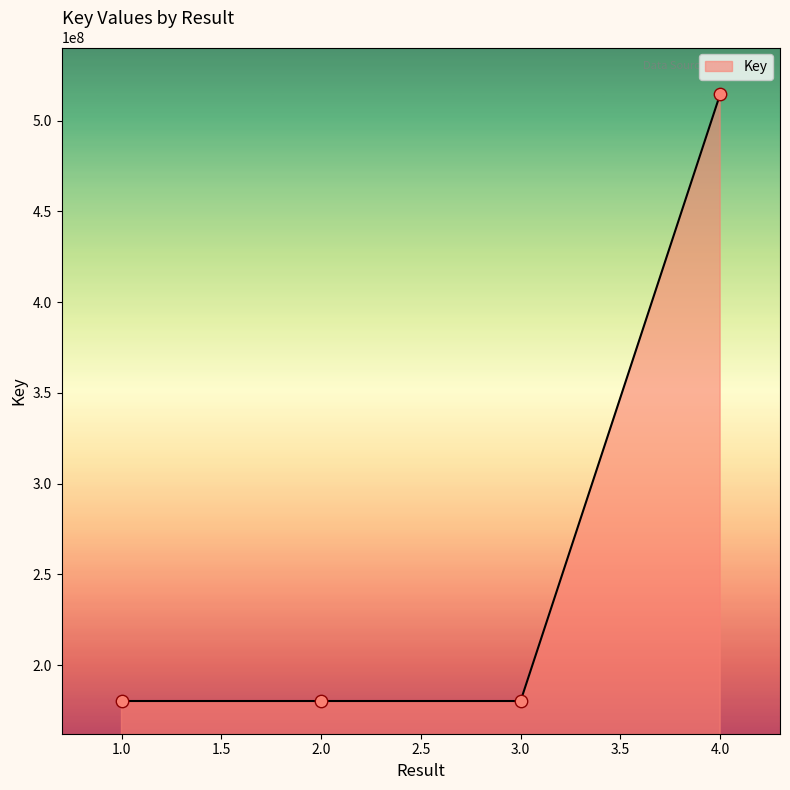

Approximately how many times larger is the value at 2.0 compared to 4.0?

0.4